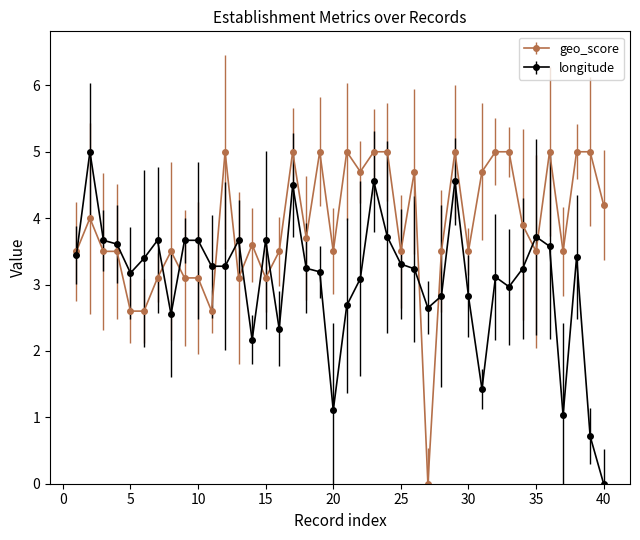

Does the chart have visible grid lines?

No